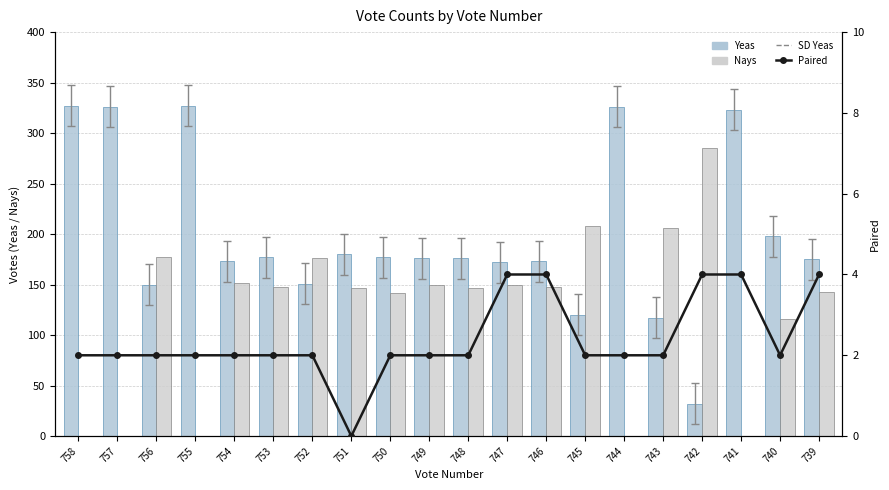

Is it true that Yeas equals 428 at 755?

False